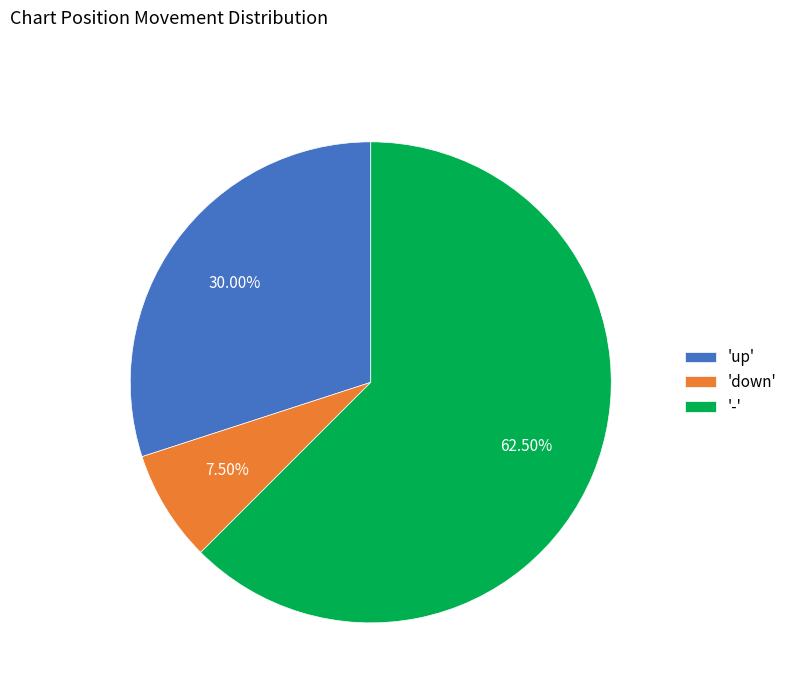

Which category has the smallest portion of the pie?

'down'